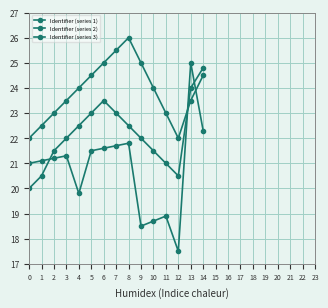

At 10, list the series in order from smallest to largest.

Identifier (series 1), Identifier (series 3), Identifier (series 2)